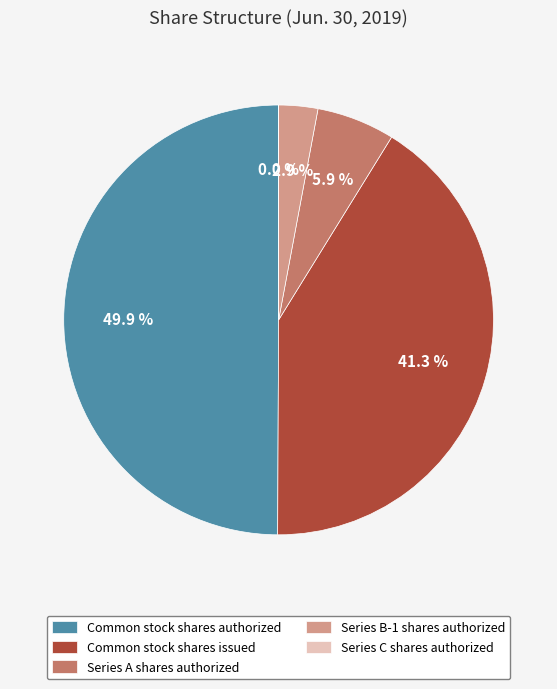

What is the ratio of the value at Common stock shares issued to the value at Common stock shares authorized?

0.8